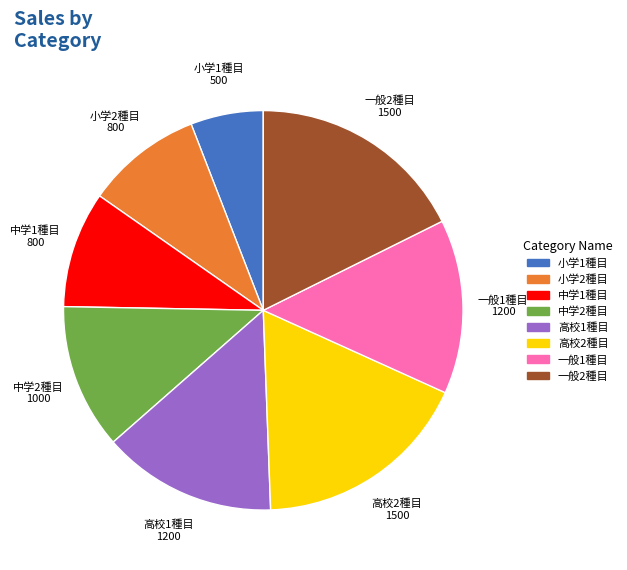

How many slices are in this pie chart?

8